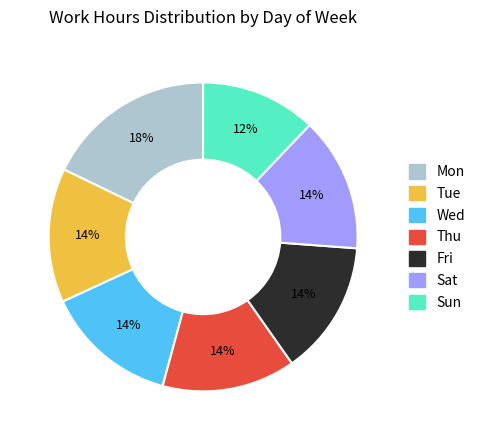

Approximately how many times larger is the value at Fri compared to Wed?

1.0